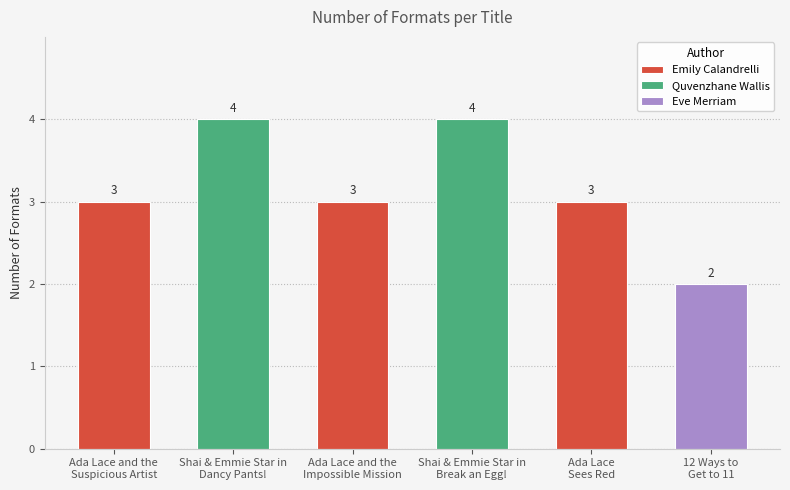

What is the smallest value displayed?

2